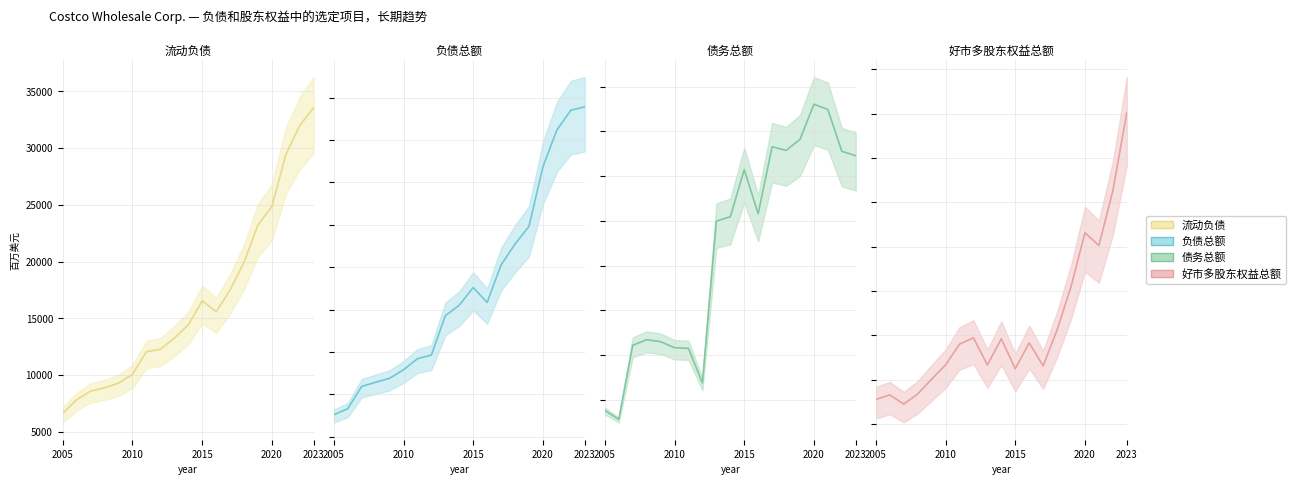

Rank the series at 2017 from lowest to highest value.

债务总额, 好市多股东权益总额, 流动负债, 负债总额